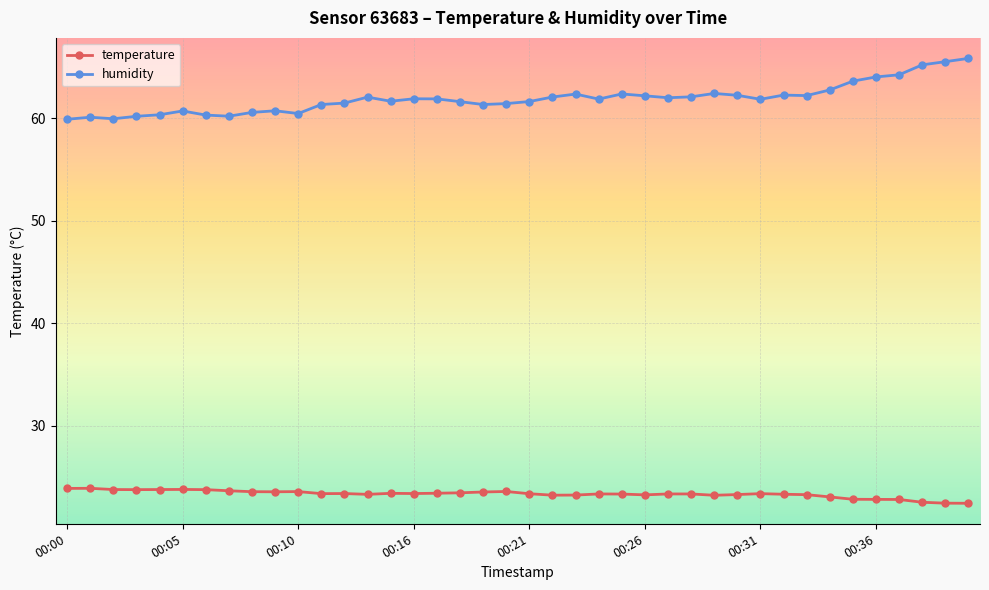

Which series has the largest total across all categories?

humidity